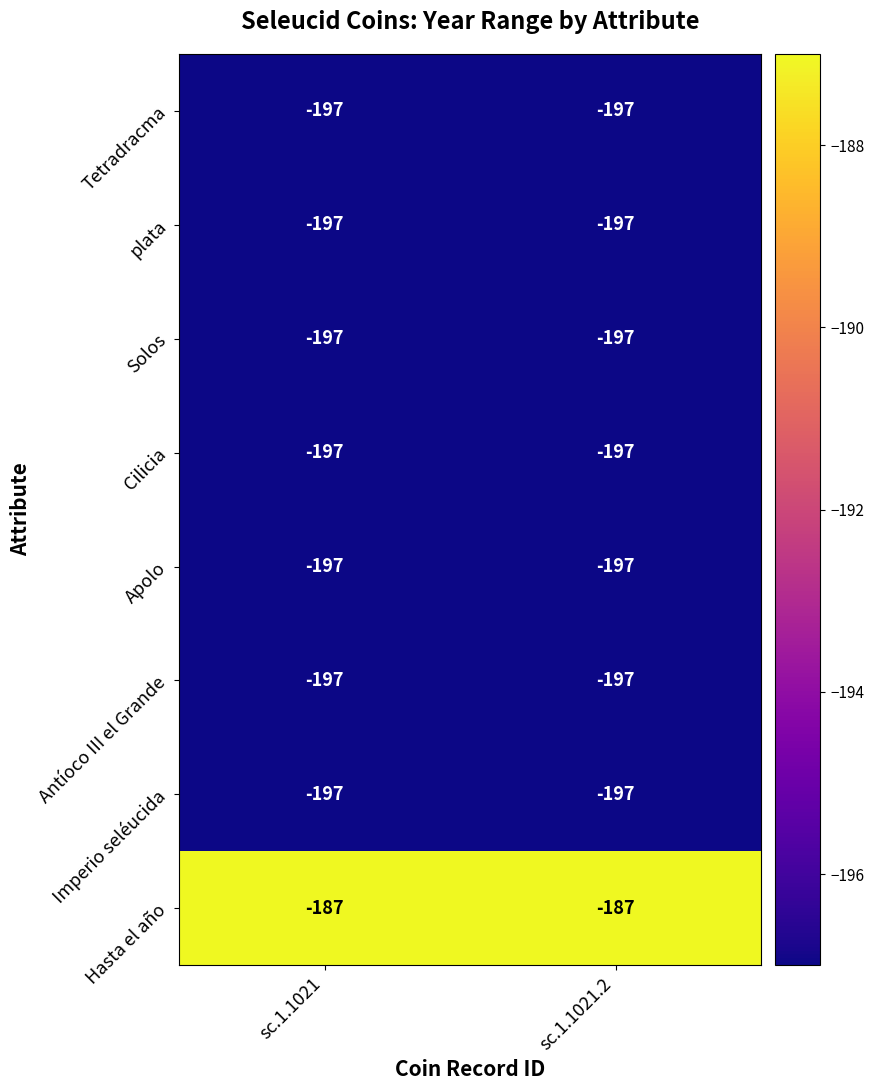

Reading right to left, extract all data points from this chart.

Tetradracma: -197	-197
plata: -197	-197
Solos: -197	-197
Cilicia: -197	-197
Apolo: -197	-197
Antíoco III el Grande: -197	-197
Imperio seléucida: -197	-197
Hasta el año: -187	-187